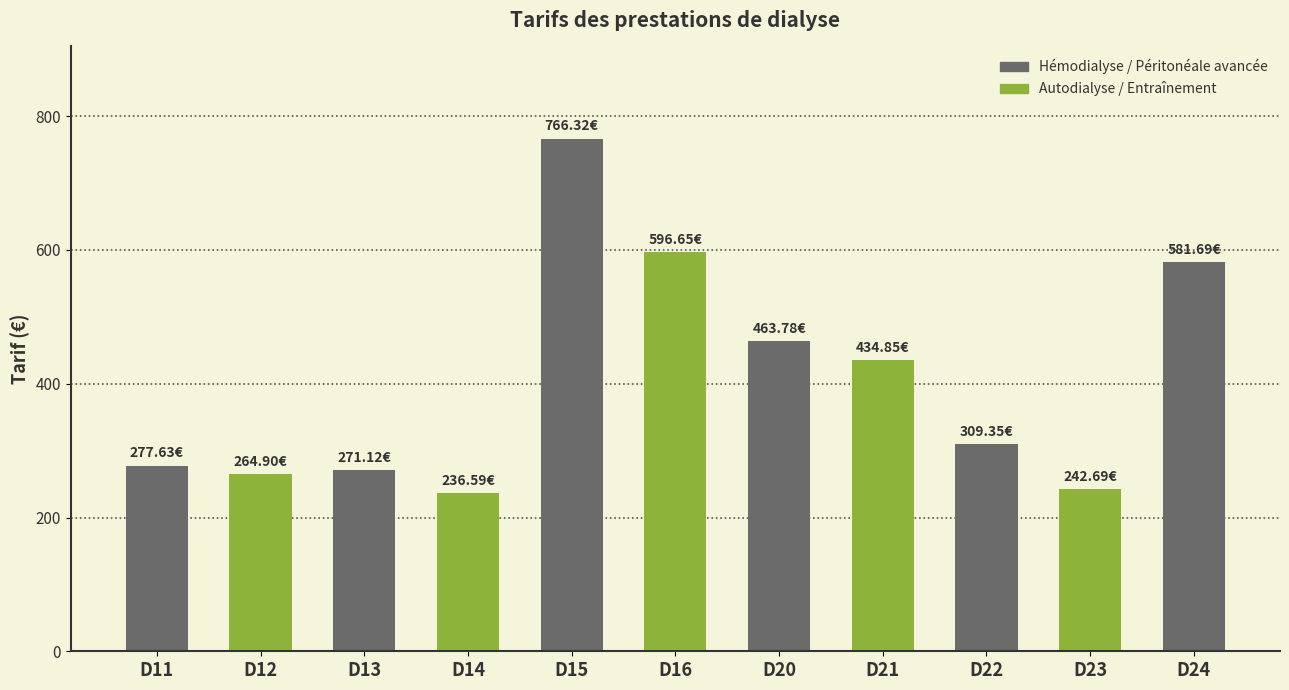

What is the change in value from D23 to D24?

+339.0